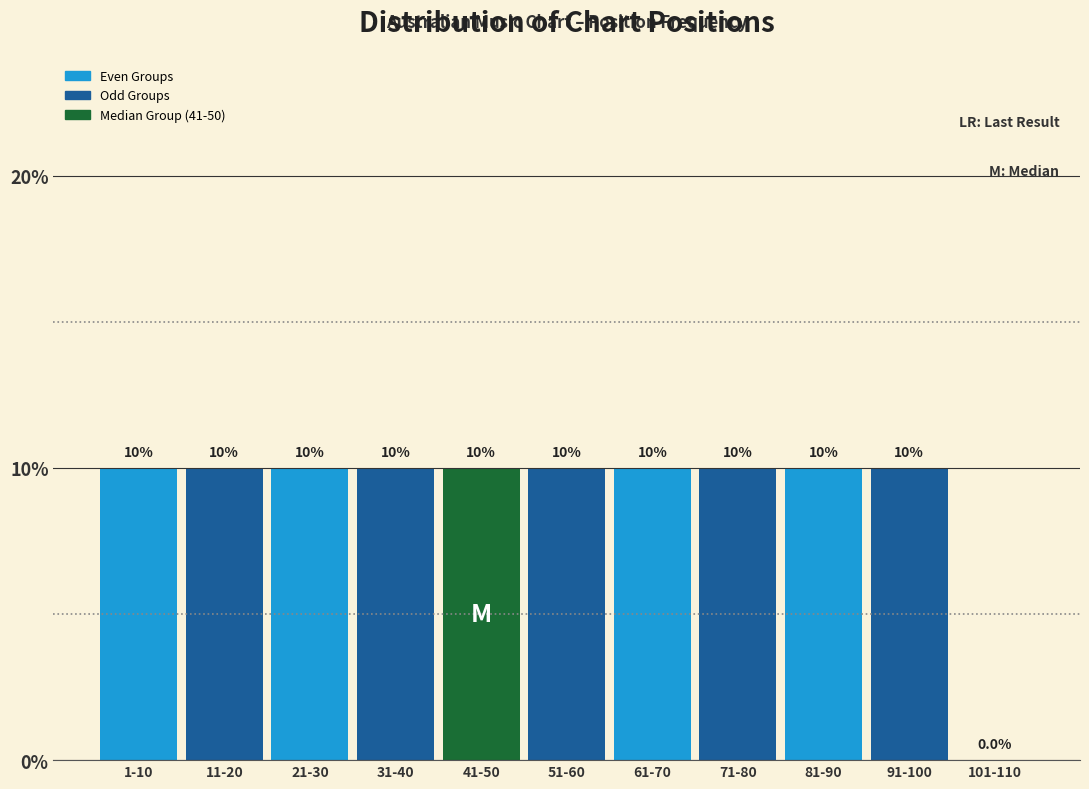

Reading left to right, transcribe all the data shown in this chart.

1-10=10	11-20=10	21-30=10	31-40=10	41-50=10	51-60=10	61-70=10	71-80=10	81-90=10	91-100=10	101-110=0